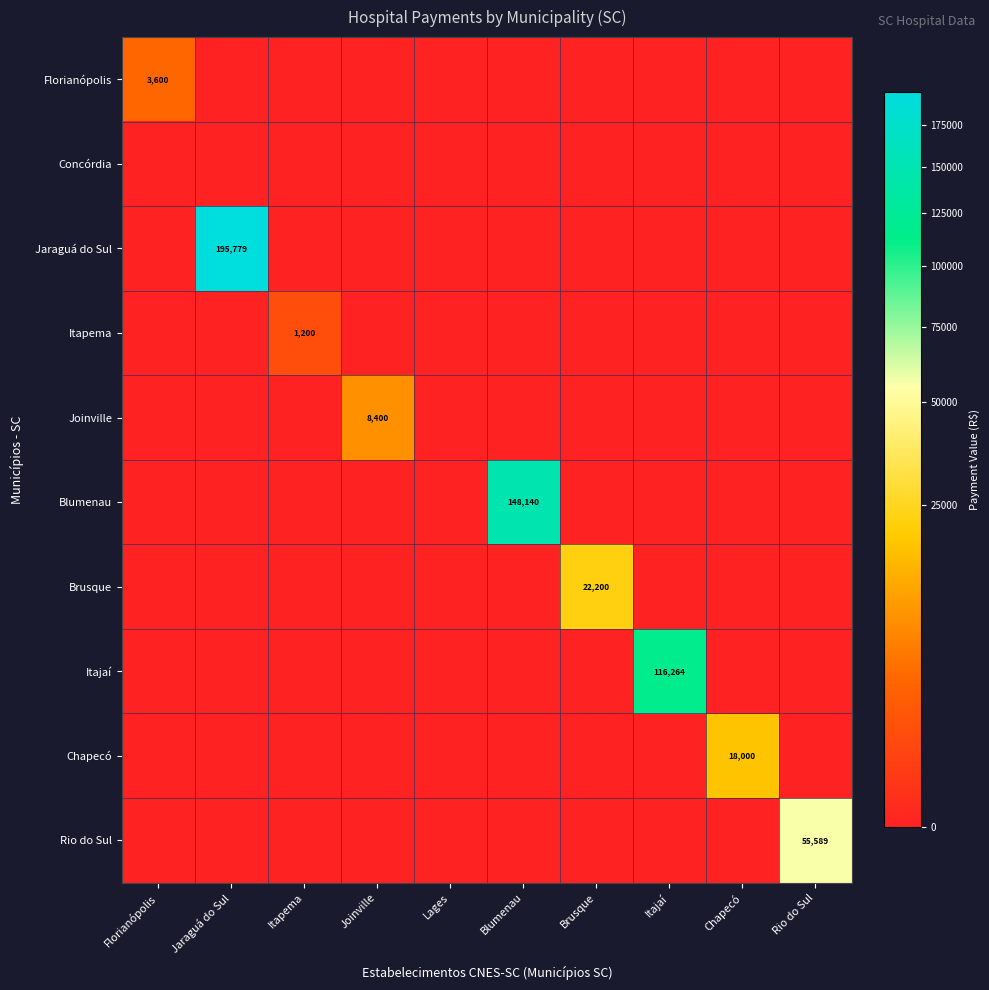

True or false: Rio do Sul has a value of 30267 at Rio do Sul.

False